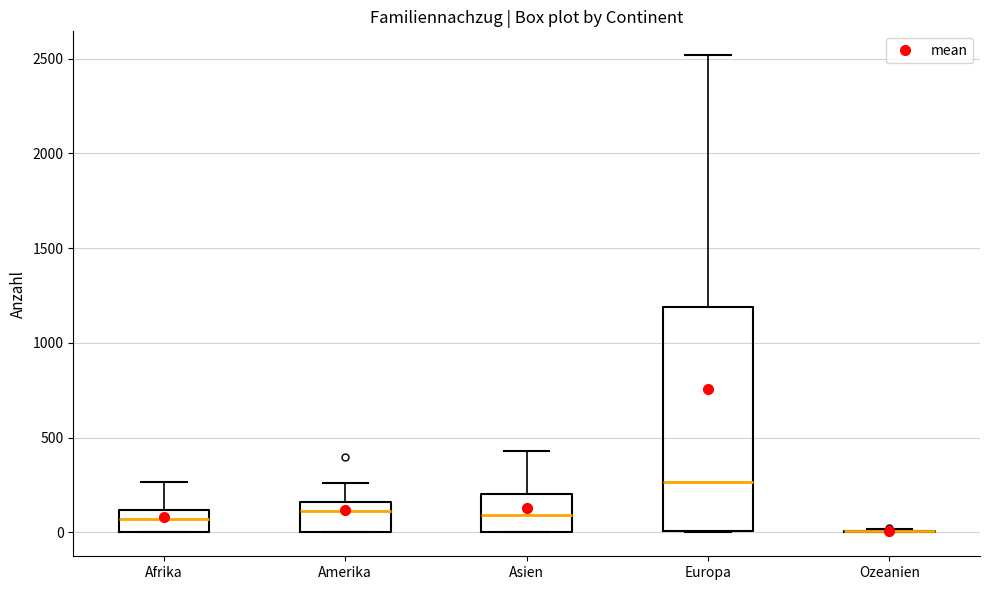

Reading left to right, read every box against the y-axis: the position of its median line, the range the box covers, and the ends of its whiskers. The values are not printed on the chart, so give them approximately, as read against the axis.

Afrika: median 50, box 0 to 100, whiskers 0 to 250
Amerika: median 100, box 0 to 150, whiskers 0 to 250
Asien: median 100, box 0 to 200, whiskers 0 to 450
Europa: median 250, box 0 to 1200, whiskers 0 to 2500
Ozeanien: box collapsed to a line at 0, whiskers 0 to 0